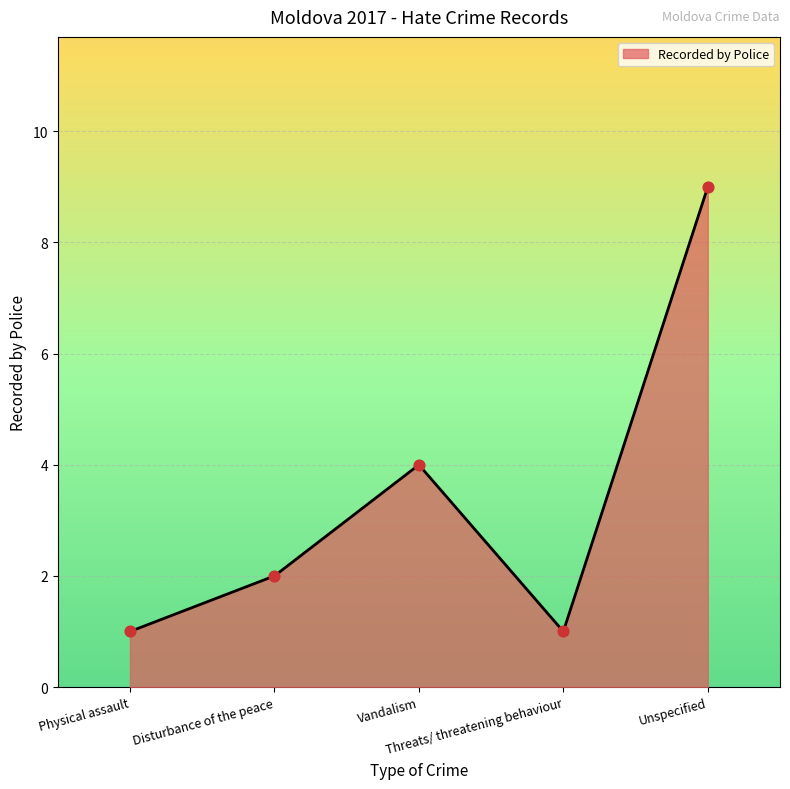

Between Disturbance of the peace and Unspecified, which is larger?

Unspecified